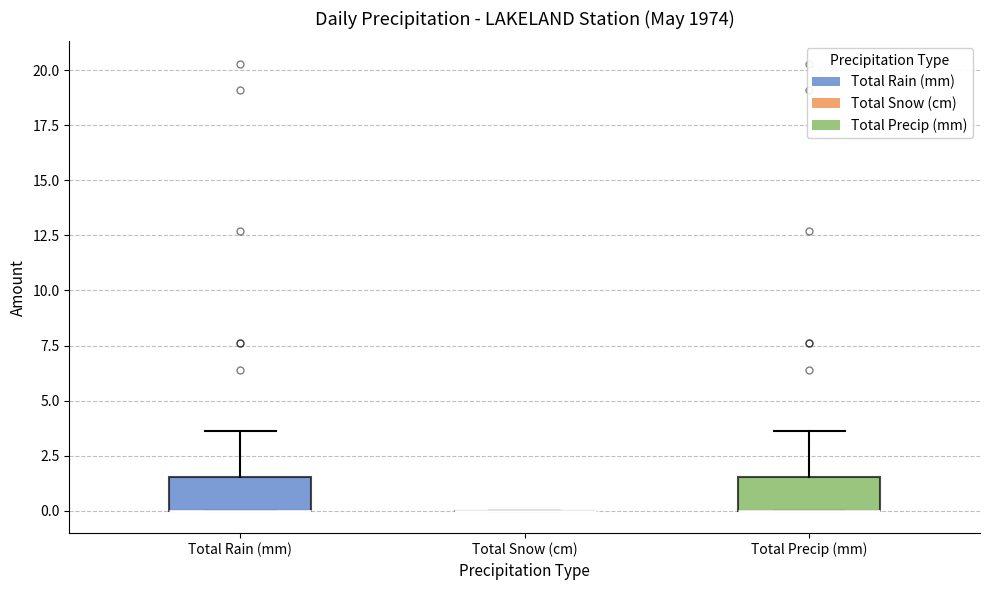

Reading left to right, read every box against the y-axis: the position of its median line, the range the box covers, and the ends of its whiskers. The values are not printed on the chart, so give them approximately, as read against the axis.

Total Rain (mm): median 0.0 (drawn on the box's lower edge), box 0.0 to 1.5, whiskers 0.0 to 3.5
Total Snow (cm): box collapsed to a line at 0.0, whiskers 0.0 to 0.0
Total Precip (mm): median 0.0 (drawn on the box's lower edge), box 0.0 to 1.5, whiskers 0.0 to 3.5